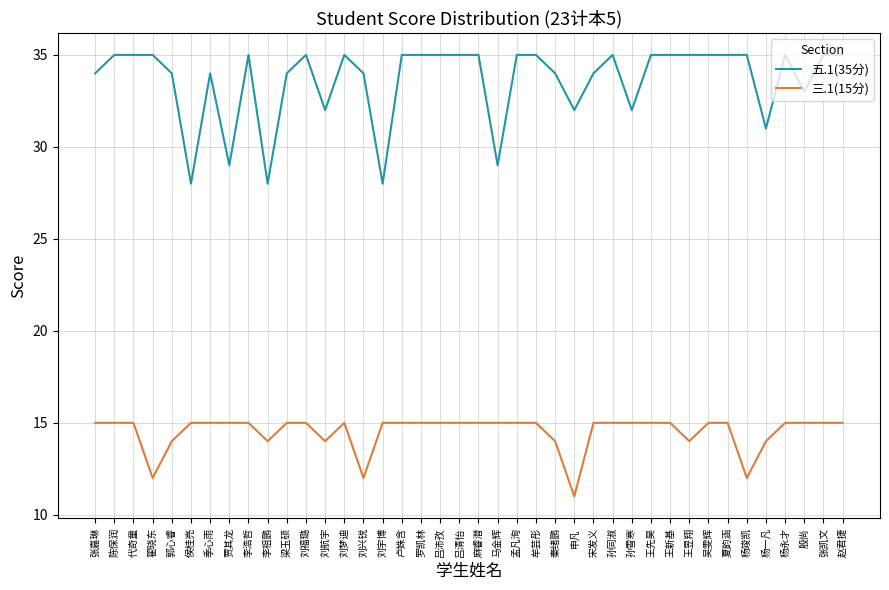

What position from the left is 孟凡洵?

23